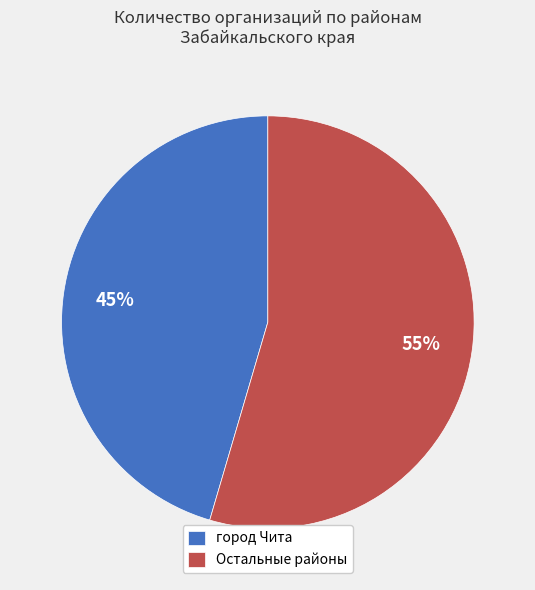

Which slice is the largest?

Остальные районы